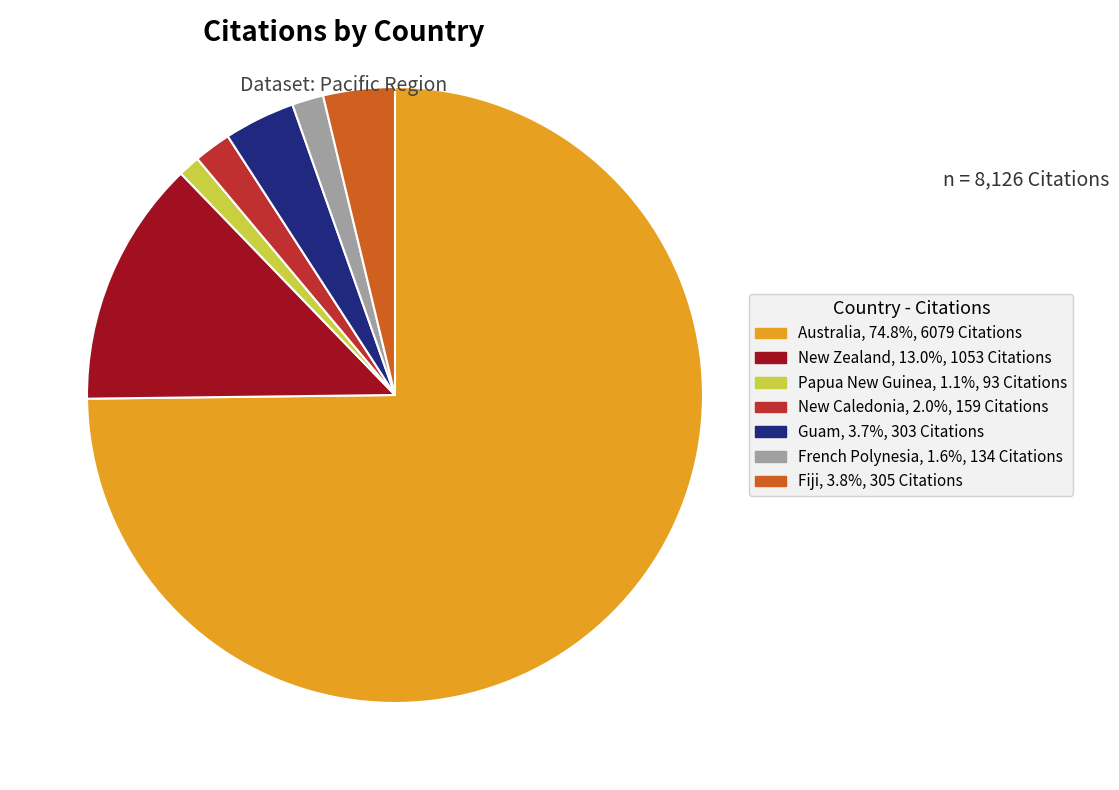

Which slice represents more than half of the pie?

Australia